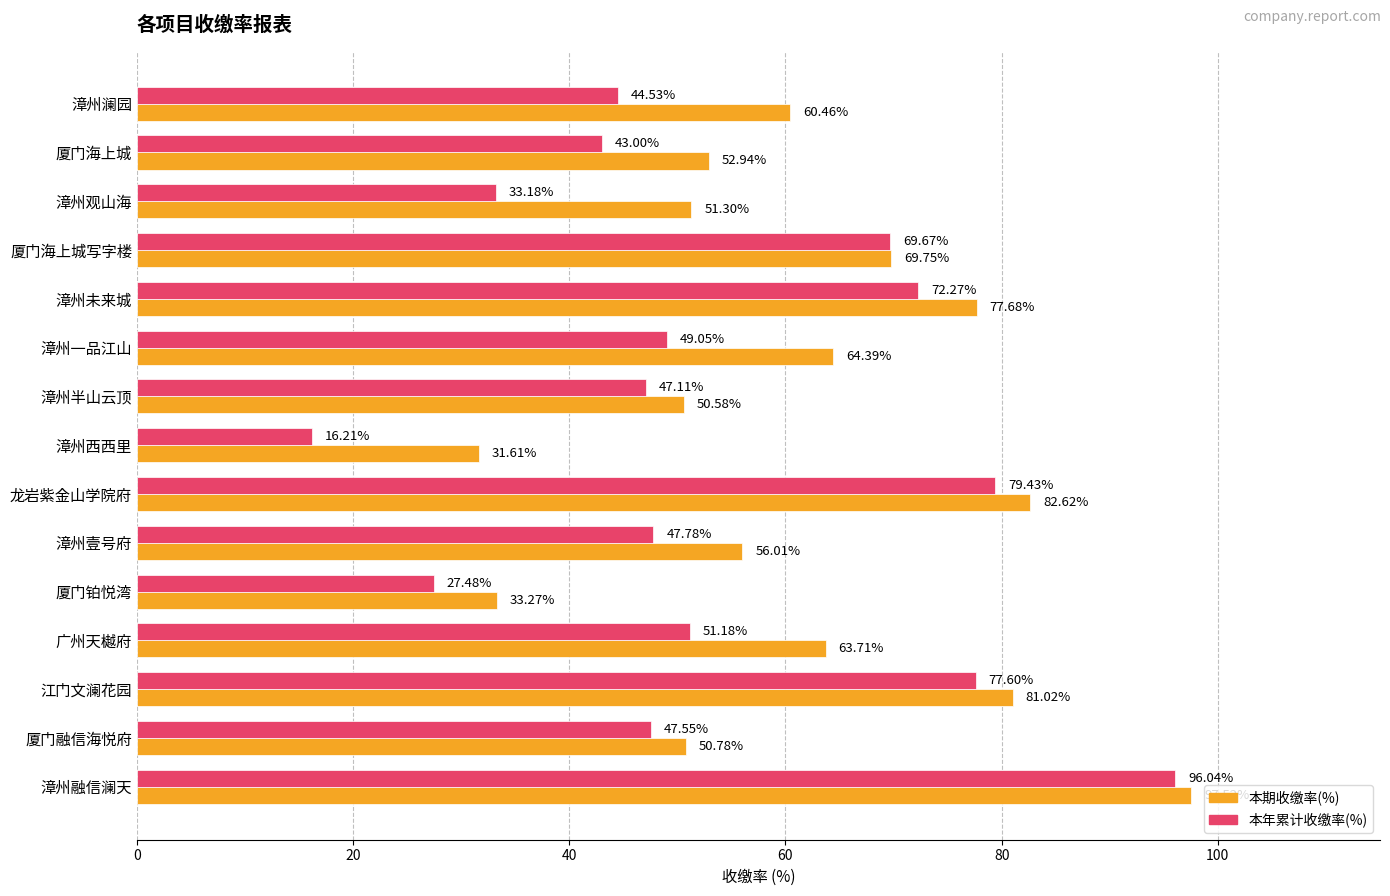

What is the lowest value of the 本期收缴率(%) series?

31.6